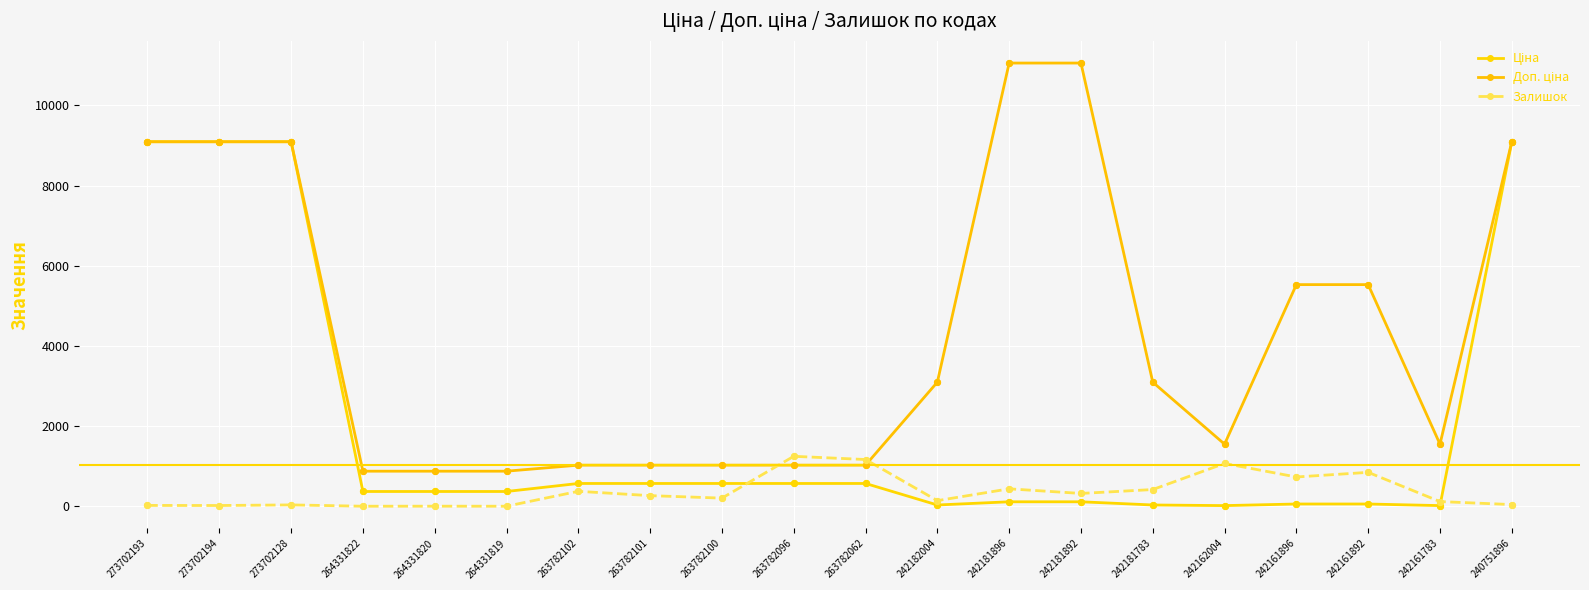

What are all the series names shown in the legend?

Ціна, Доп. ціна, Залишок